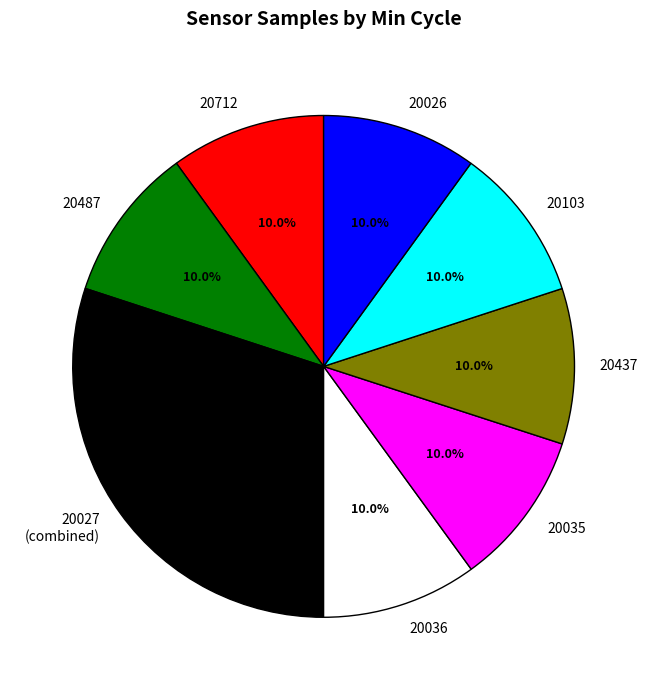

Which category has the biggest portion of the pie?

20027 (combined)